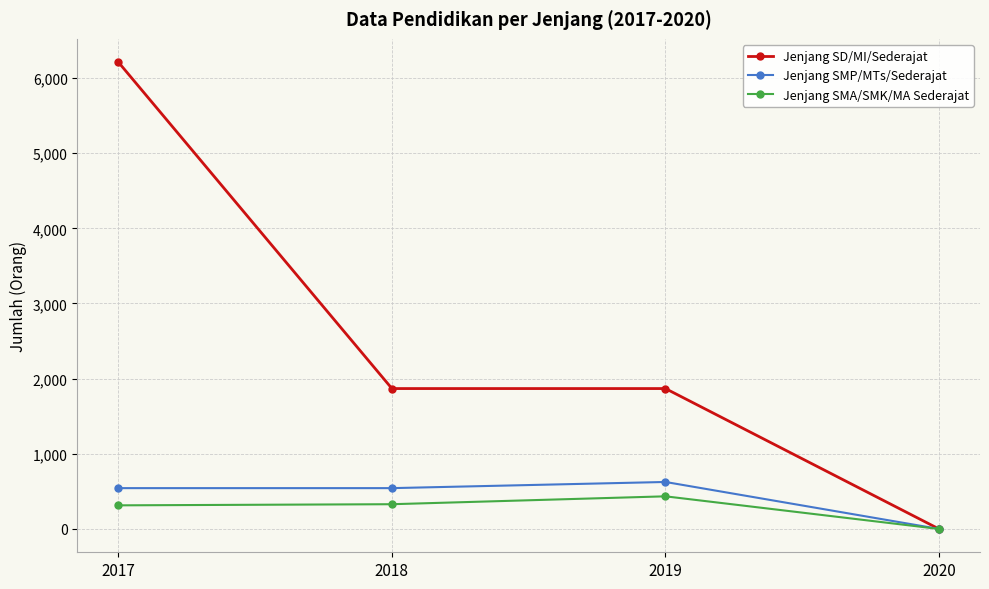

How many lines are shown in the chart?

3